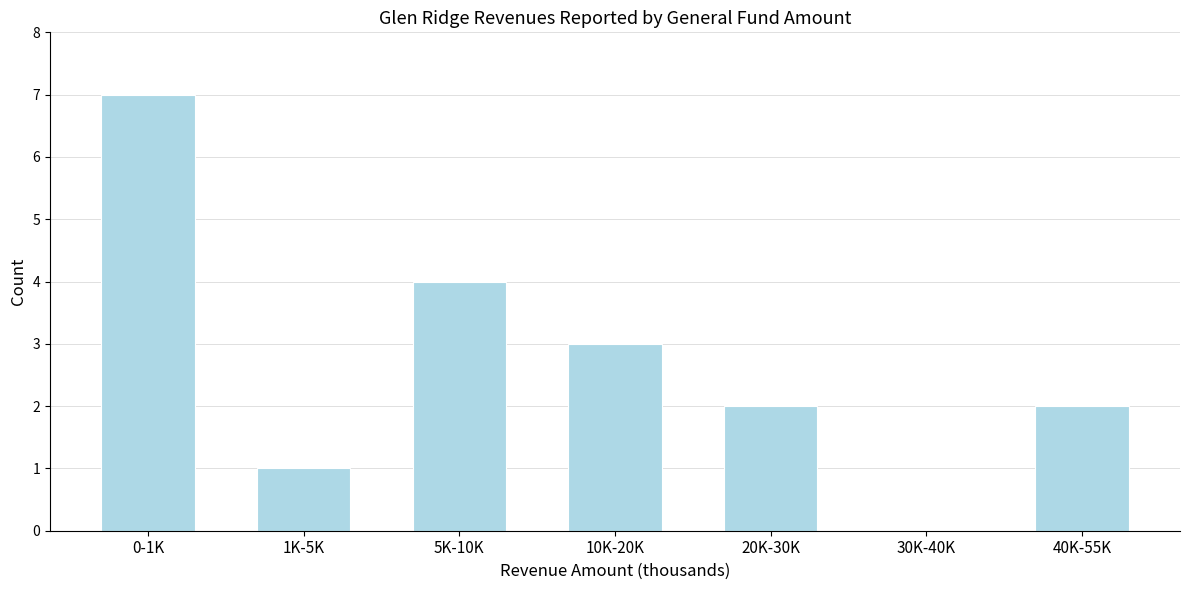

Reading right to left, transcribe all the data shown in this chart.

40K-55K=2	30K-40K=0	20K-30K=2	10K-20K=3	5K-10K=4	1K-5K=1	0-1K=7